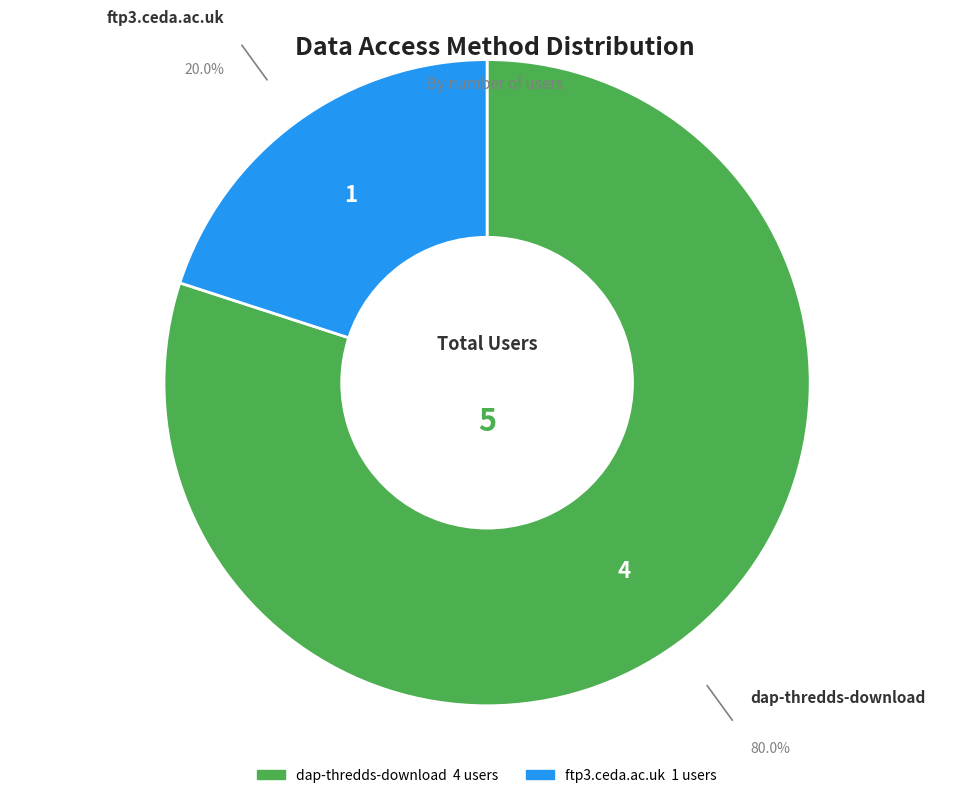

Which category has the smallest portion of the pie?

ftp3.ceda.ac.uk